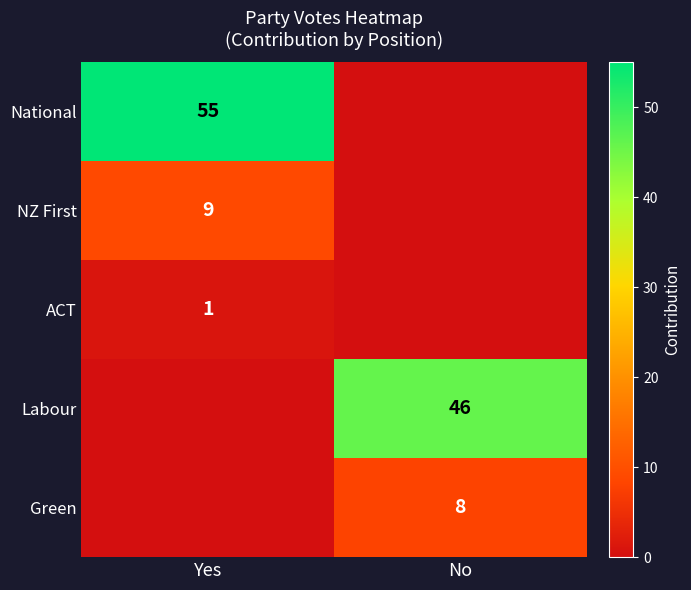

Which has a higher value, No or Yes?

Yes